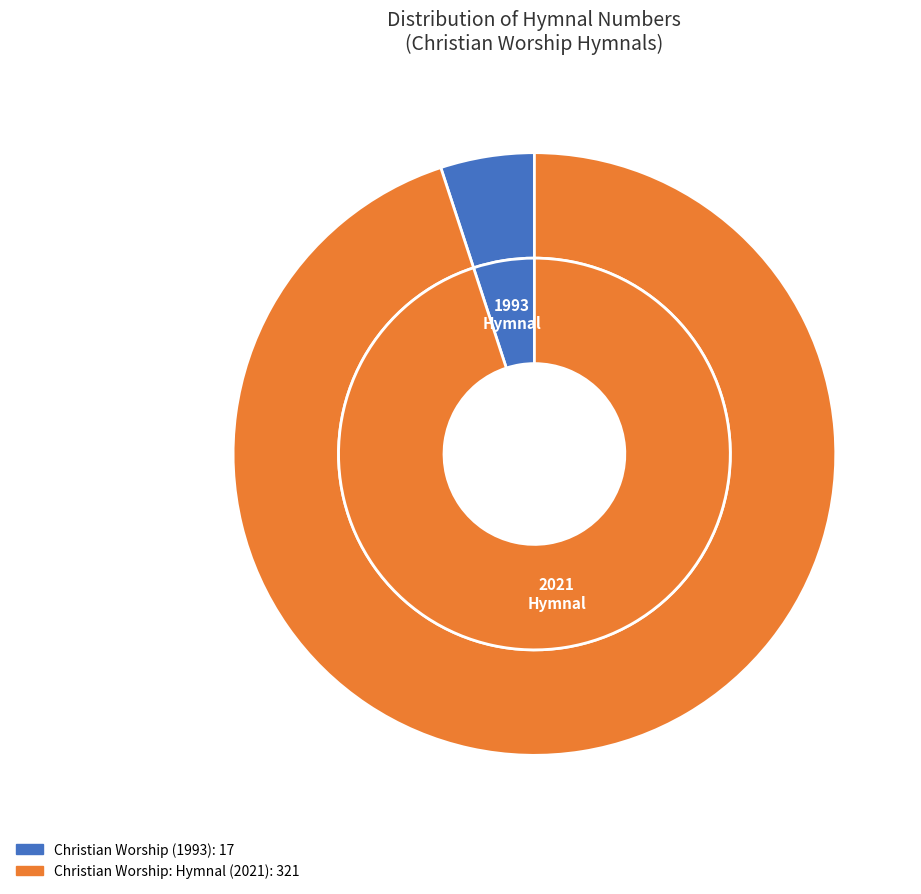

To the nearest percent, what is the combined percentage of Christian Worship: Hymnal and Christian Worship (1993): a Lutheran Hymnal?

100%